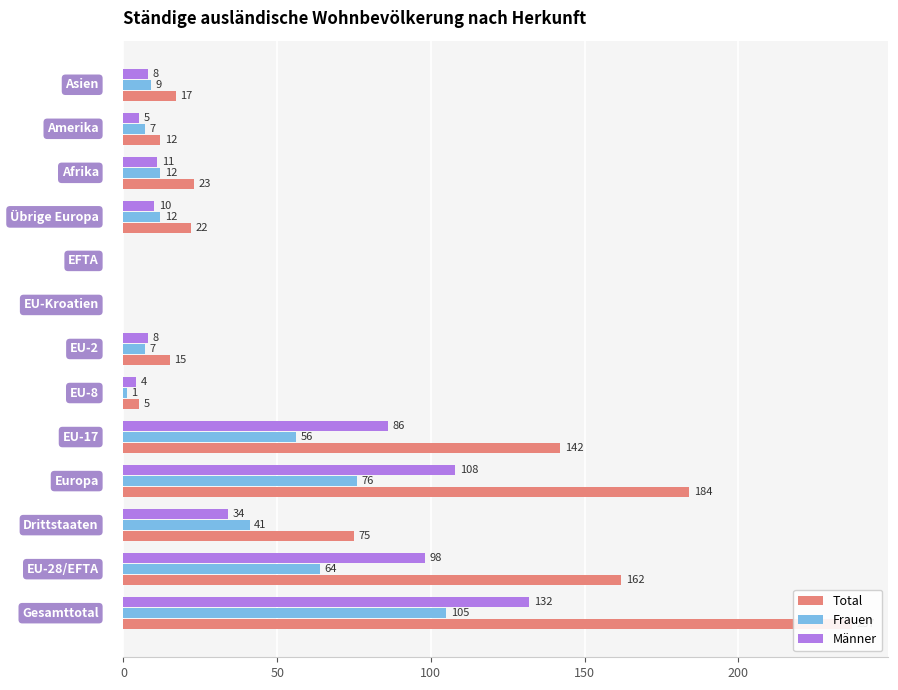

How many values in Frauen are above zero?

11